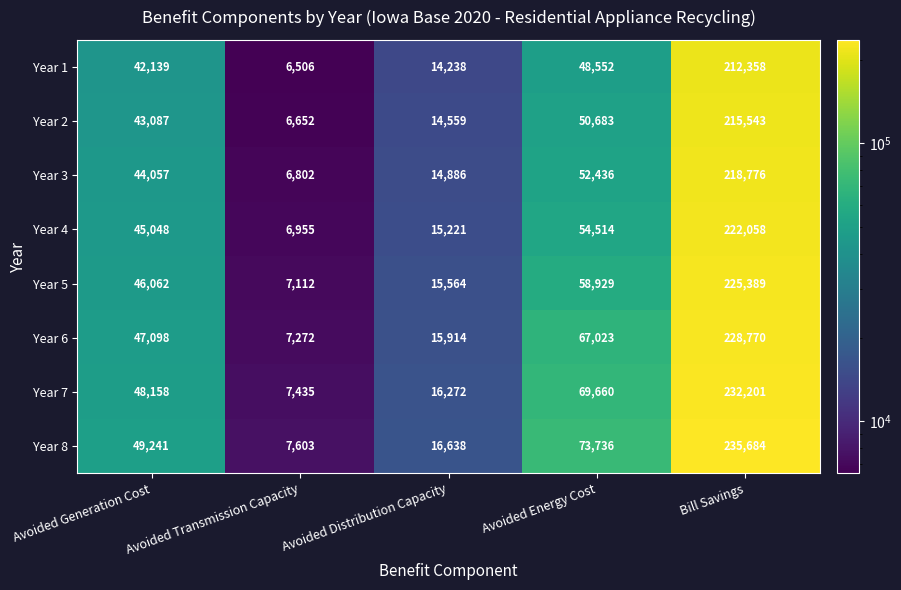

Which series changed the most between Avoided Generation Cost and Avoided Distribution Capacity?

Year 8